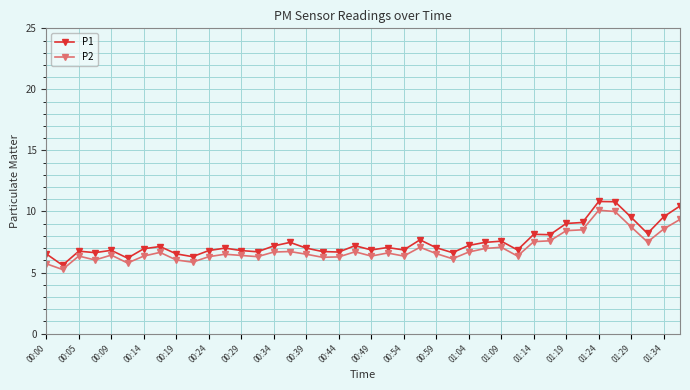

True or false: P1 has more than 0 points higher than both neighbors.

True